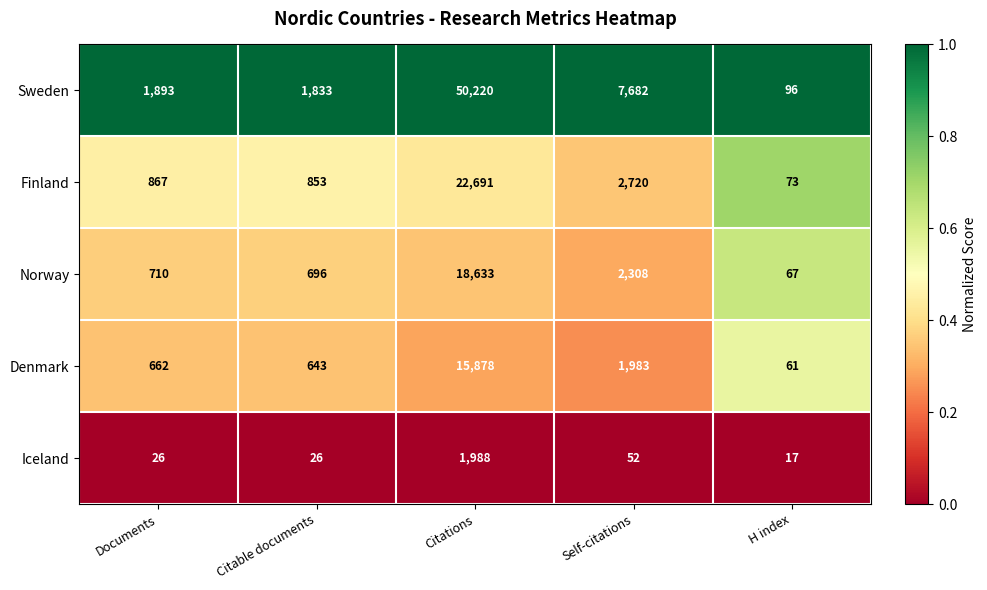

How many data points does each series have?

5